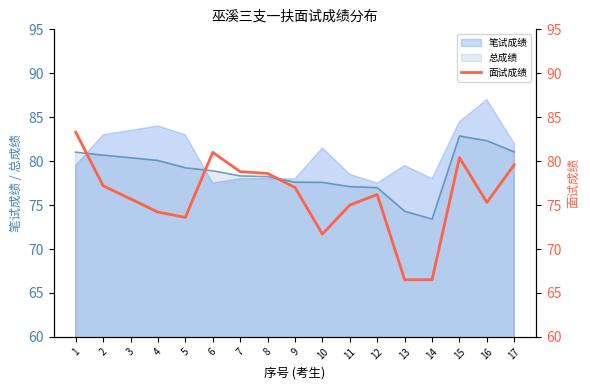

What is the highest value of the 笔试成绩 series?

87.0